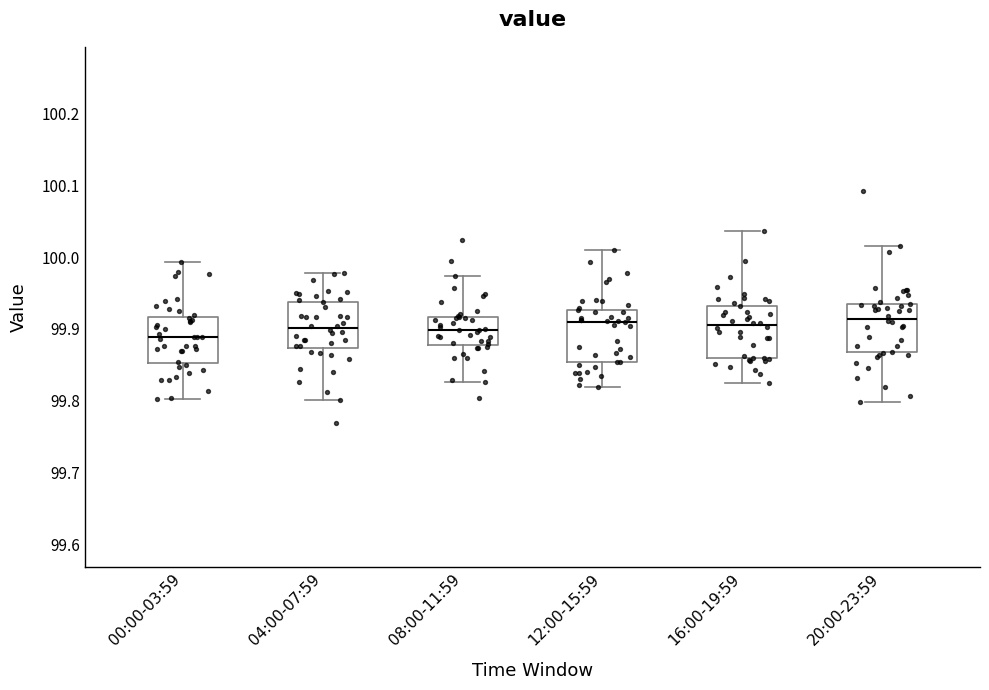

Reading left to right, read every box against the y-axis: the position of its median line, the range the box covers, and the ends of its whiskers. The values are not printed on the chart, so give them approximately, as read against the axis.

00:00-03:59: median 99.89, box 99.85 to 99.92, whiskers 99.80 to 99.99
04:00-07:59: median 99.90, box 99.87 to 99.94, whiskers 99.80 to 99.98
08:00-11:59: median 99.90, box 99.88 to 99.92, whiskers 99.83 to 99.97
12:00-15:59: median 99.91, box 99.85 to 99.93, whiskers 99.82 to 100.01
16:00-19:59: median 99.91, box 99.86 to 99.93, whiskers 99.82 to 100.04
20:00-23:59: median 99.91, box 99.87 to 99.94, whiskers 99.80 to 100.02